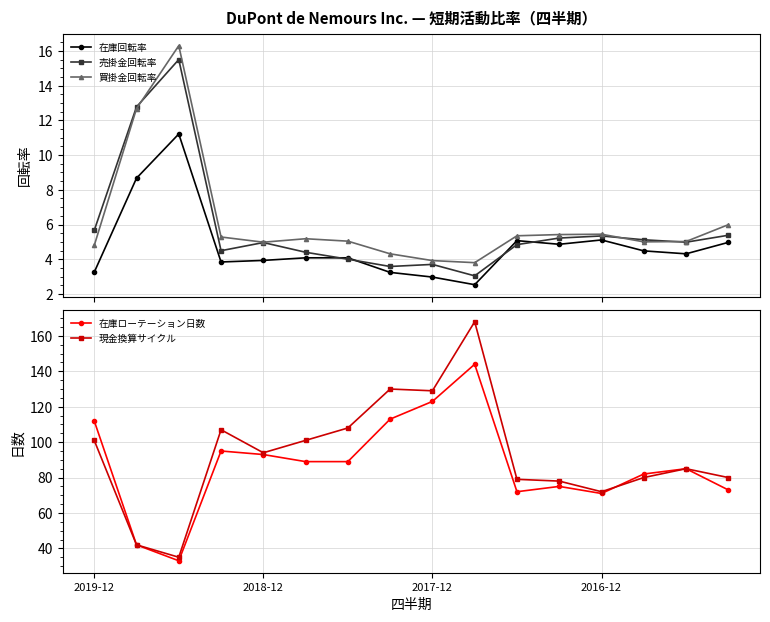

Is this an area chart (filled region under the line)?

No